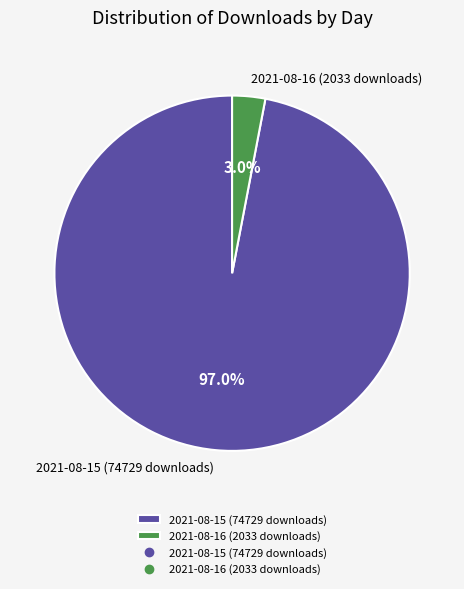

To the nearest percent, what is the difference between the largest and smallest slice percentages?

94%